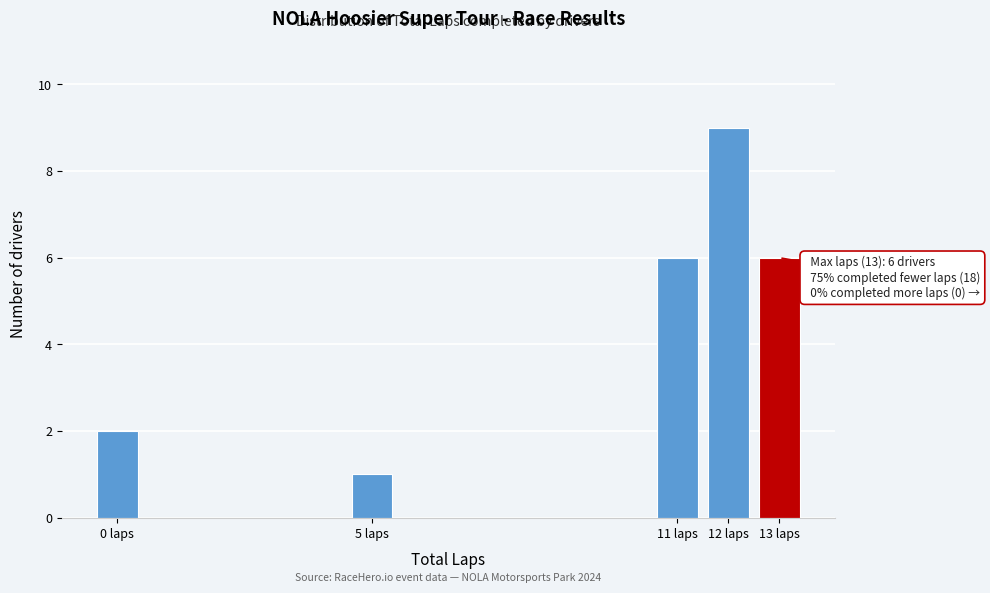

Reading right to left, transcribe all the data shown in this chart.

13 laps=6	12 laps=9	11 laps=6	5 laps=1	0 laps=2